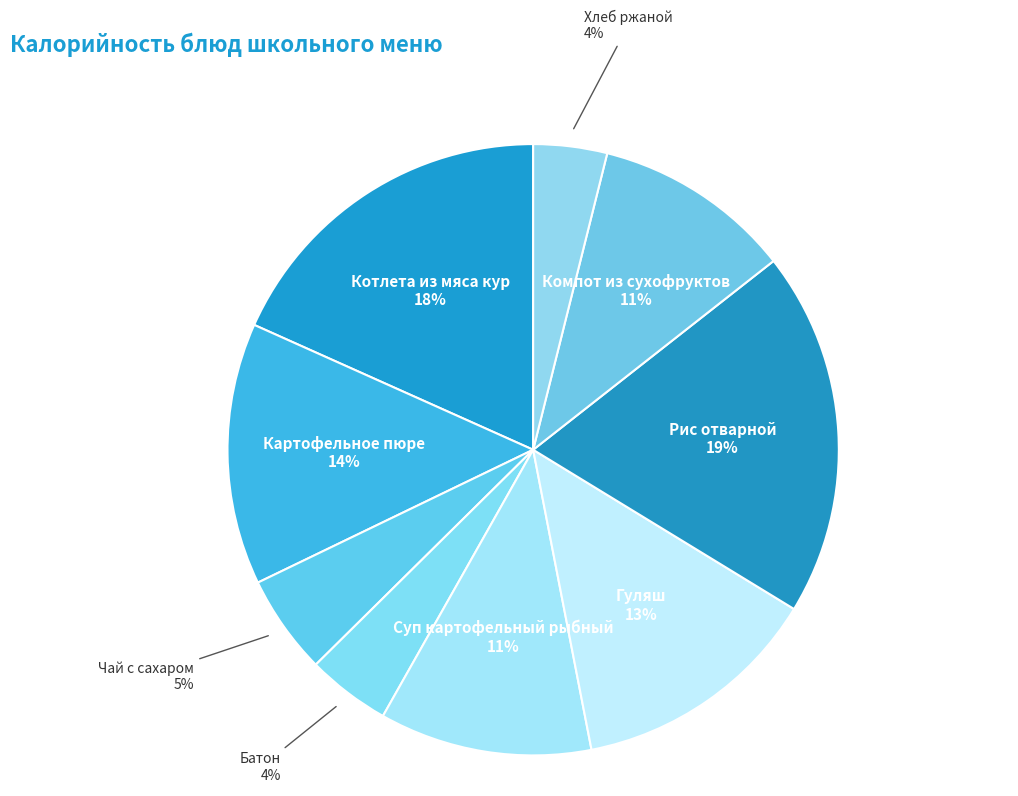

To the nearest percent, what percentage of the pie is Суп картофельный рыбный?

11%